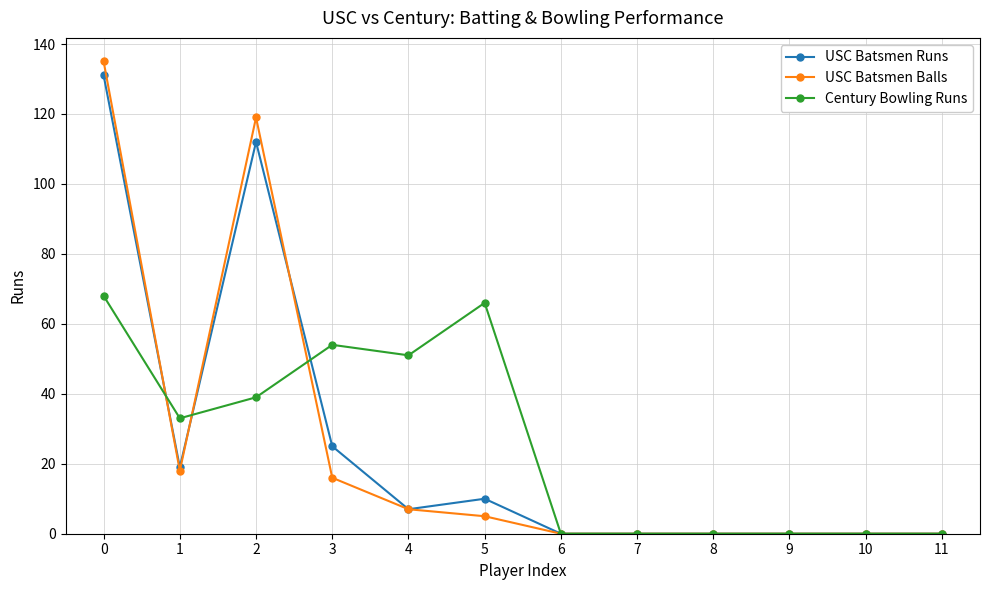

What is the difference between the Century Bowling Runs values at 11 and 5?

66